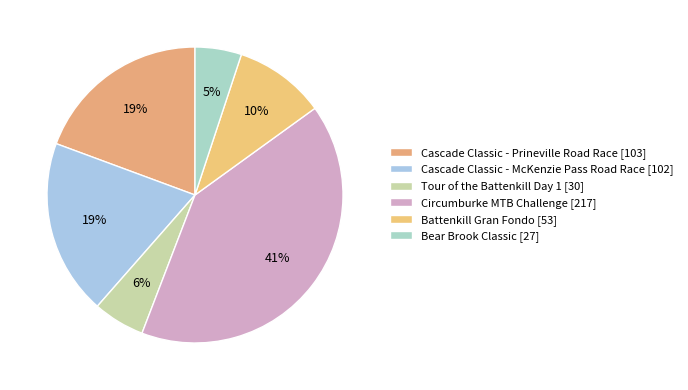

Is there a majority slice in this chart?

No